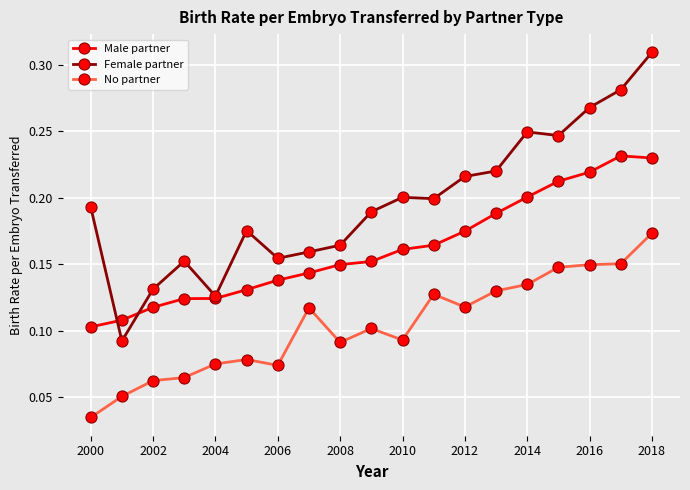

Rank the series by their maximum value, from highest to lowest.

Female partner, Male partner, No partner